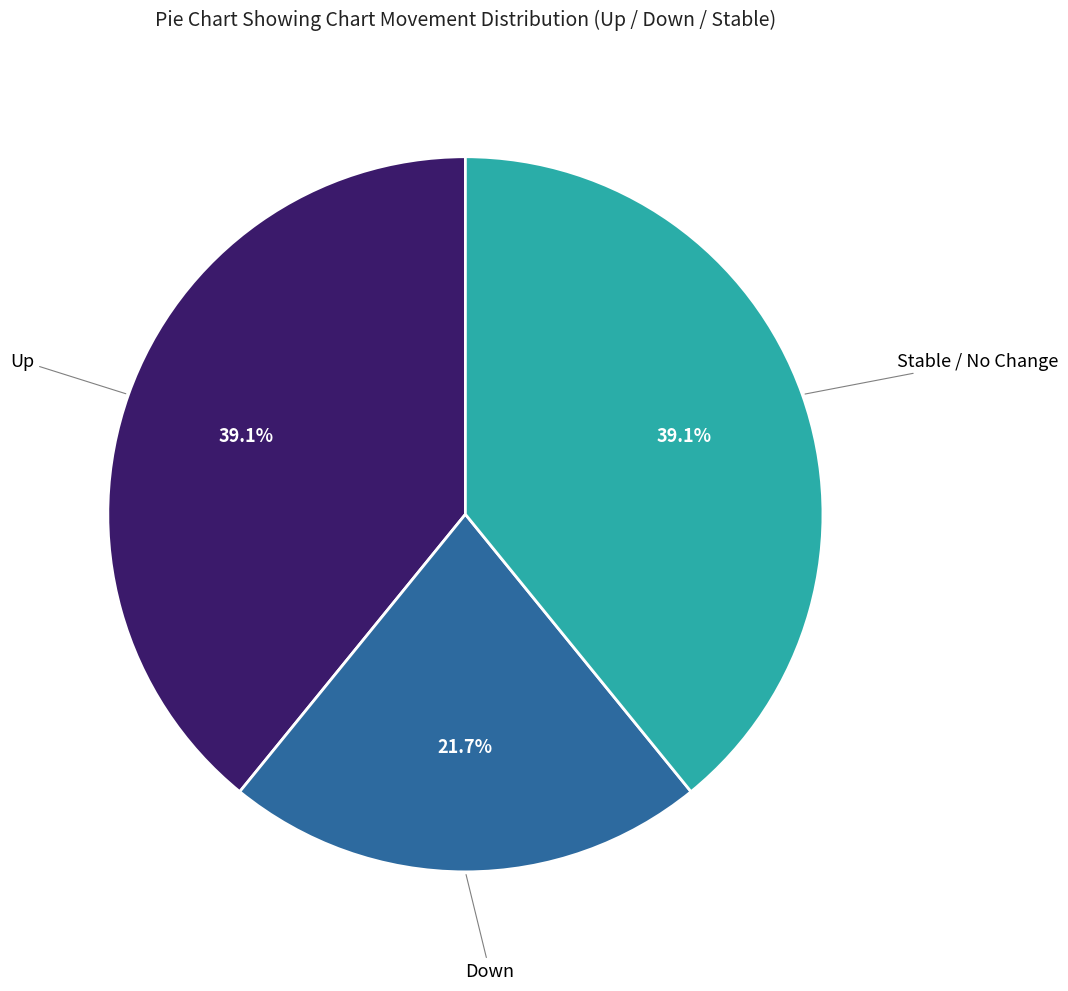

Is there a majority slice in this chart?

No